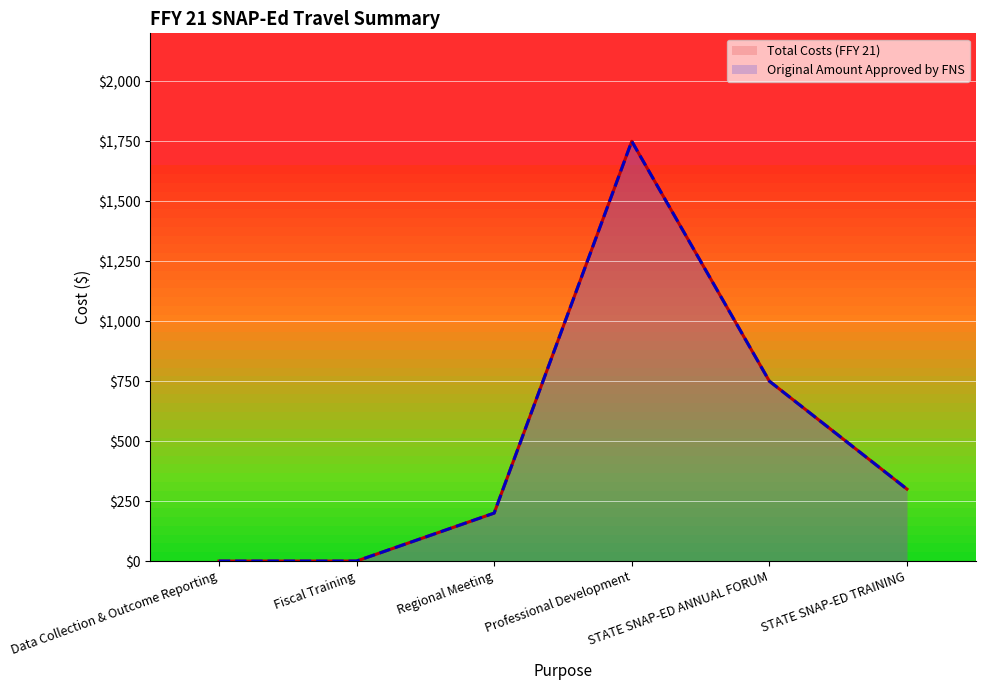

Where is the first local maximum for Total Costs (FFY 21)?

Professional Development